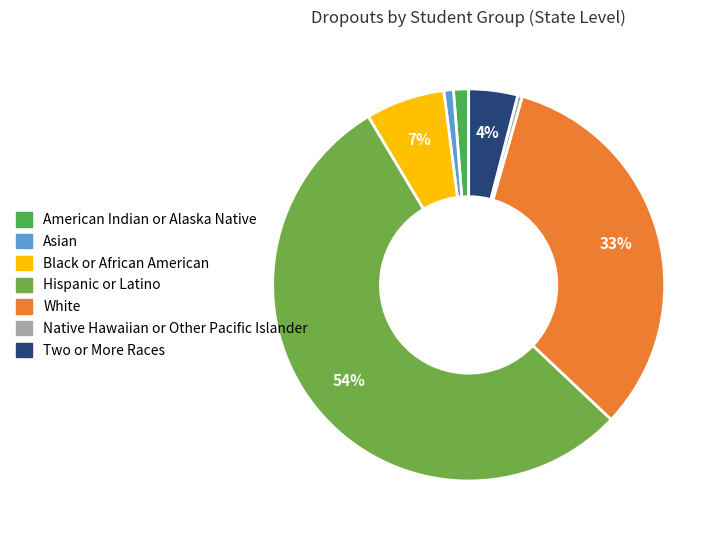

To the nearest percent, what portion does Two or More Races represent?

4%